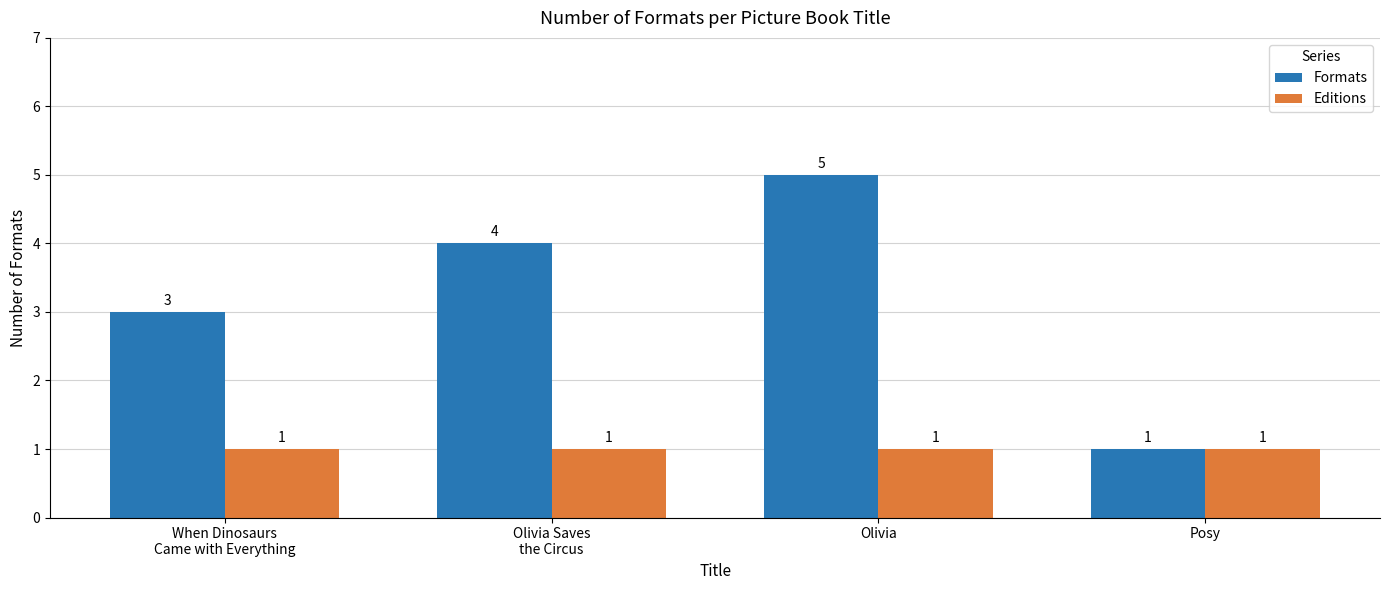

Which label corresponds to the largest value in the chart?

Olivia